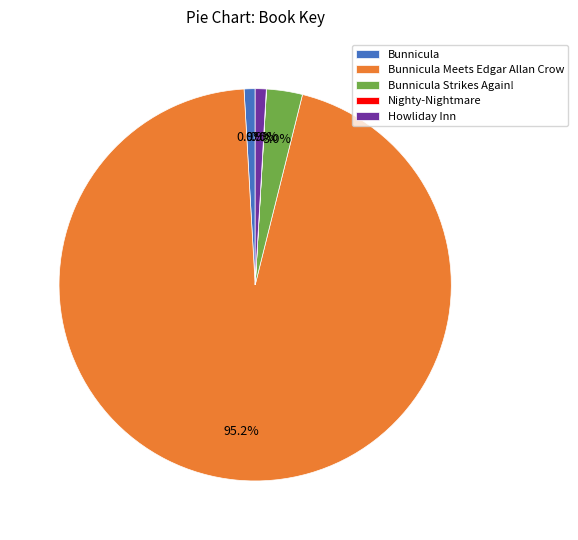

To the nearest percent, what is the difference between the largest and smallest slice percentages?

95%